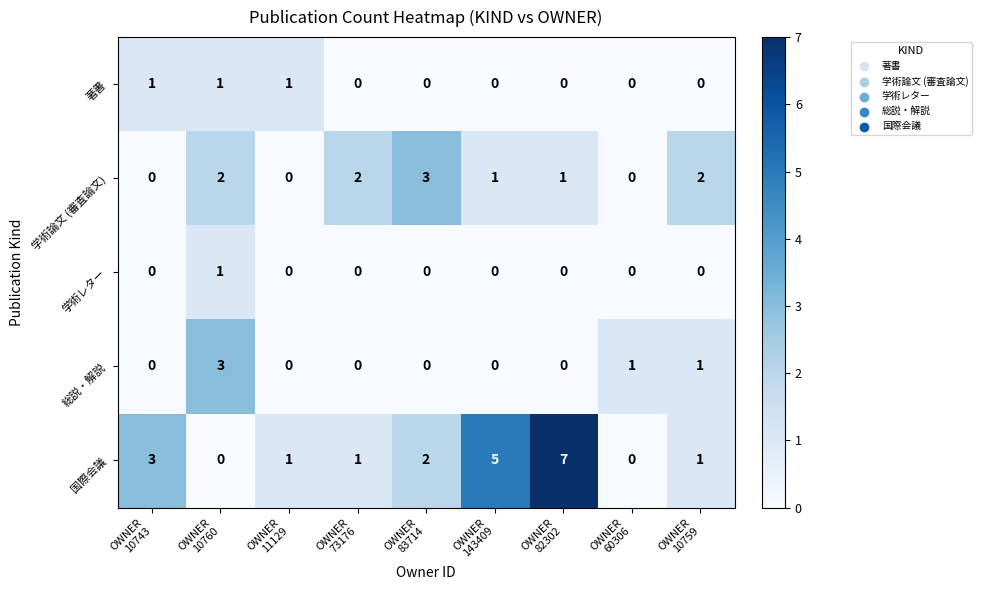

Count the 学術レター values in the range 0 to 1.

9